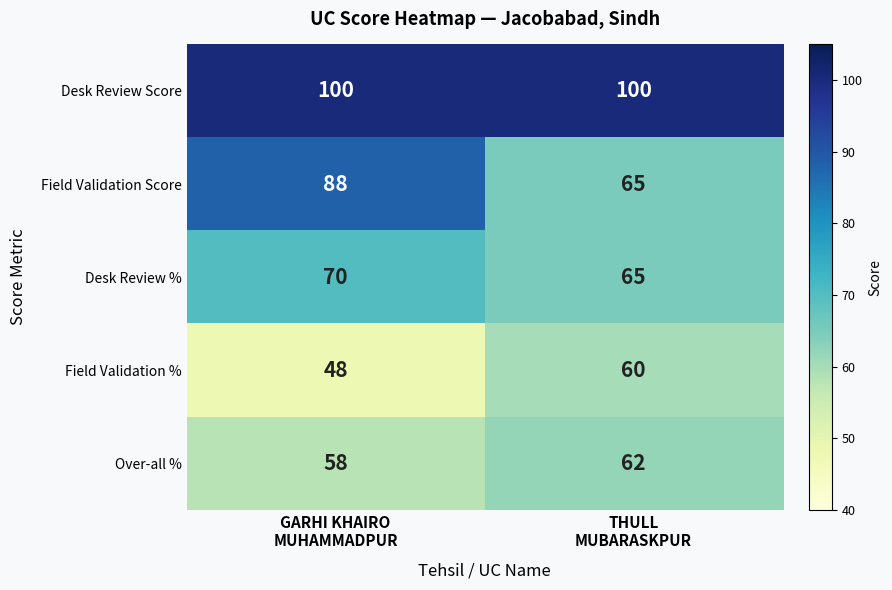

Count the number of data series in this chart.

5